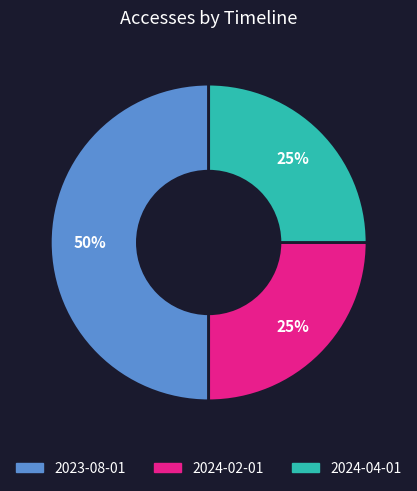

Does 2024-02-01 account for over 50% of the chart?

No